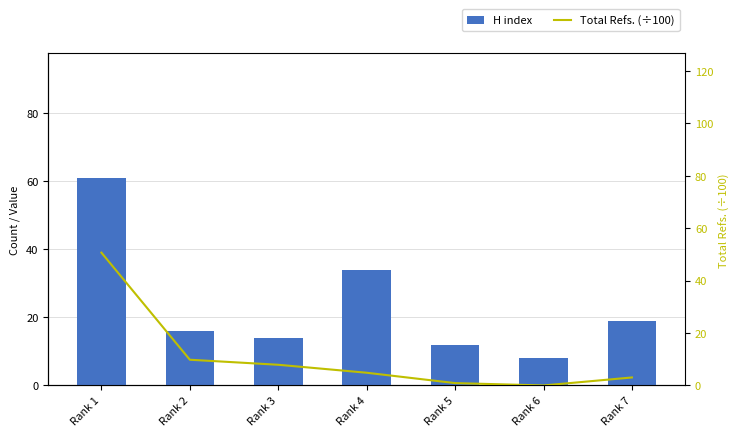

Reading left to right, what are all the values shown in this chart?

H index: Rank 1=61.0	Rank 2=16.0	Rank 3=14.0	Rank 4=34.0	Rank 5=12.0	Rank 6=8.0	Rank 7=19.0
Total Refs. (÷100): Rank 1=50.6	Rank 2=9.8	Rank 3=7.9	Rank 4=4.8	Rank 5=0.9	Rank 6=0.0	Rank 7=3.0